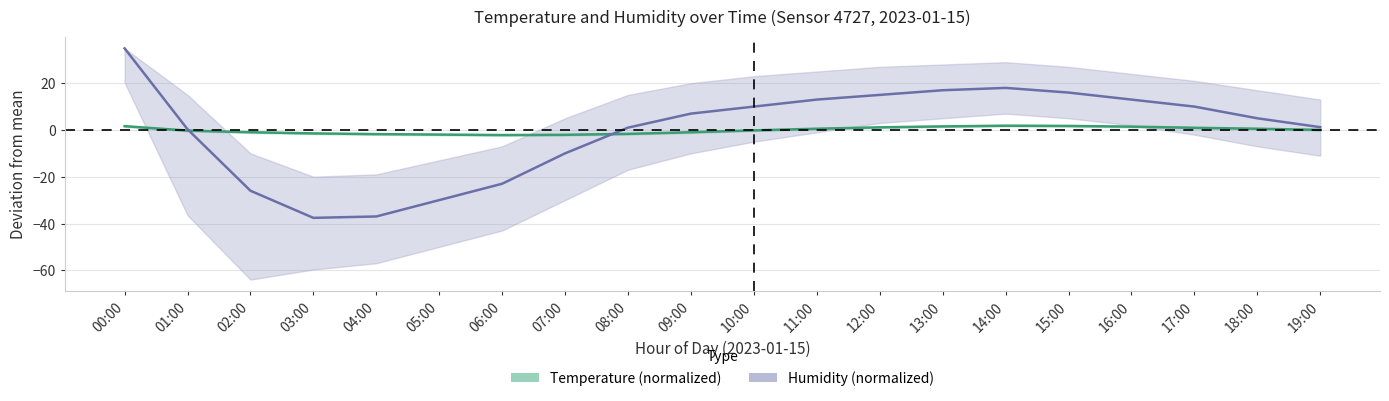

Which series changed the most between 12:00 and 14:00?

Humidity (normalized)